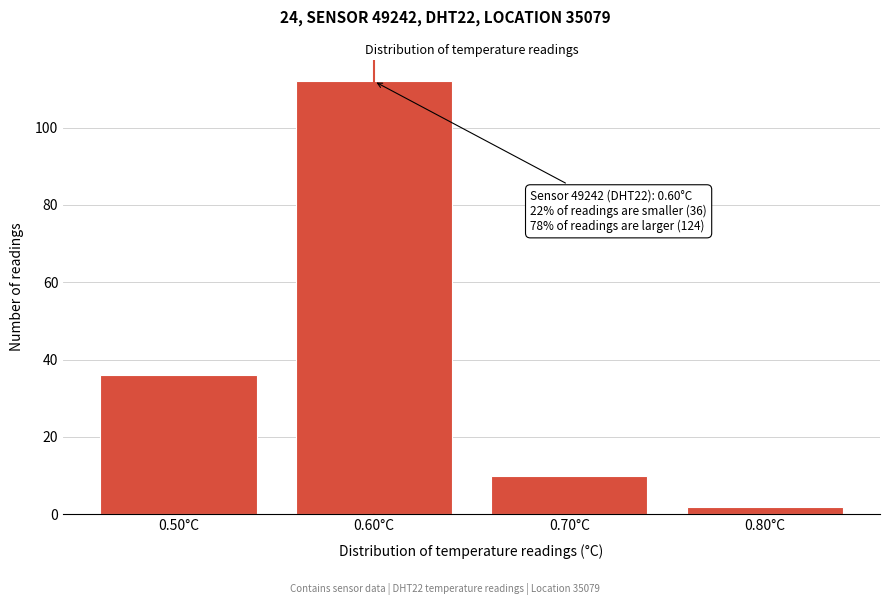

Reading right to left, what are all the values shown in this chart?

0.80°C=2	0.70°C=10	0.60°C=112	0.50°C=36